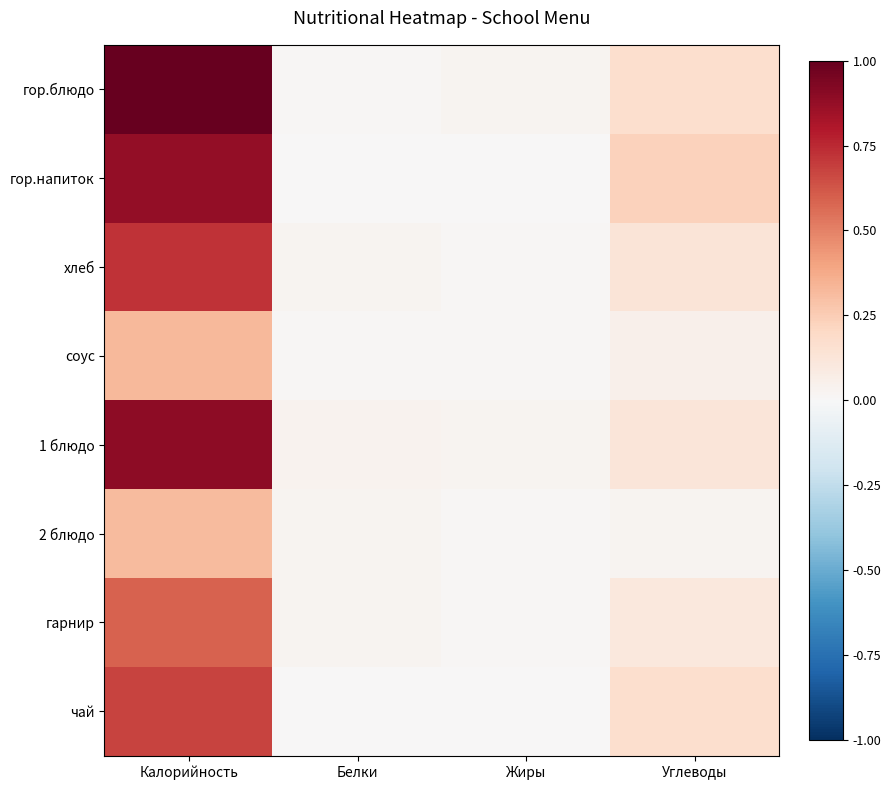

Which category has the highest value across all series?

Калорийность